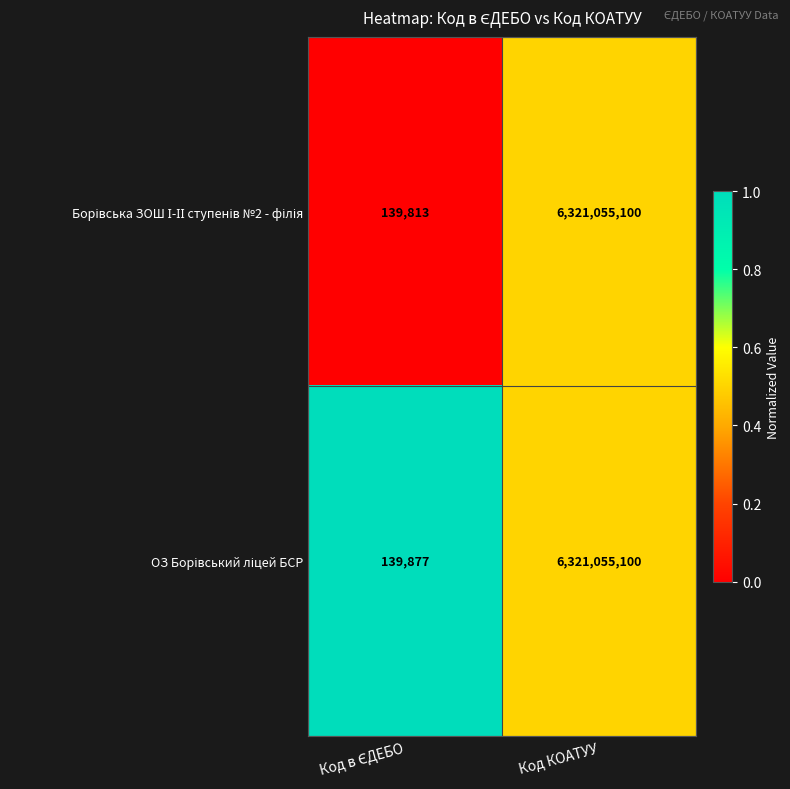

What is the greatest value displayed?

6321055100